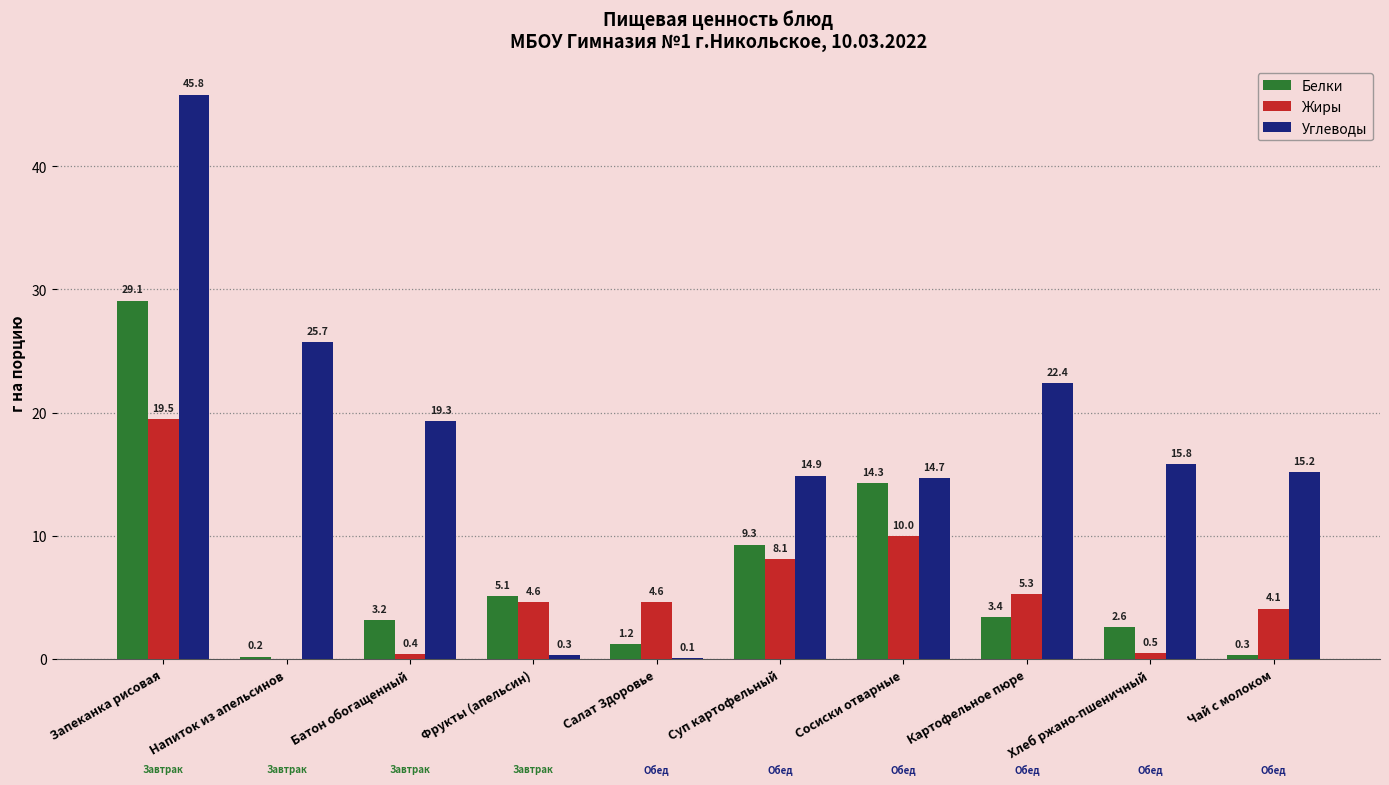

What is the approximate value of Белки at Салат Здоровье?

1.2